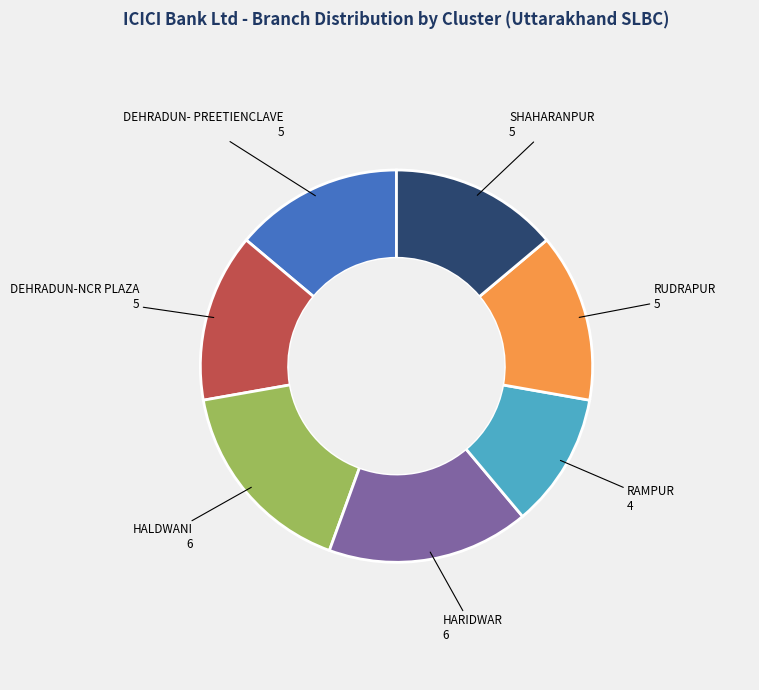

Is there a majority slice in this chart?

No